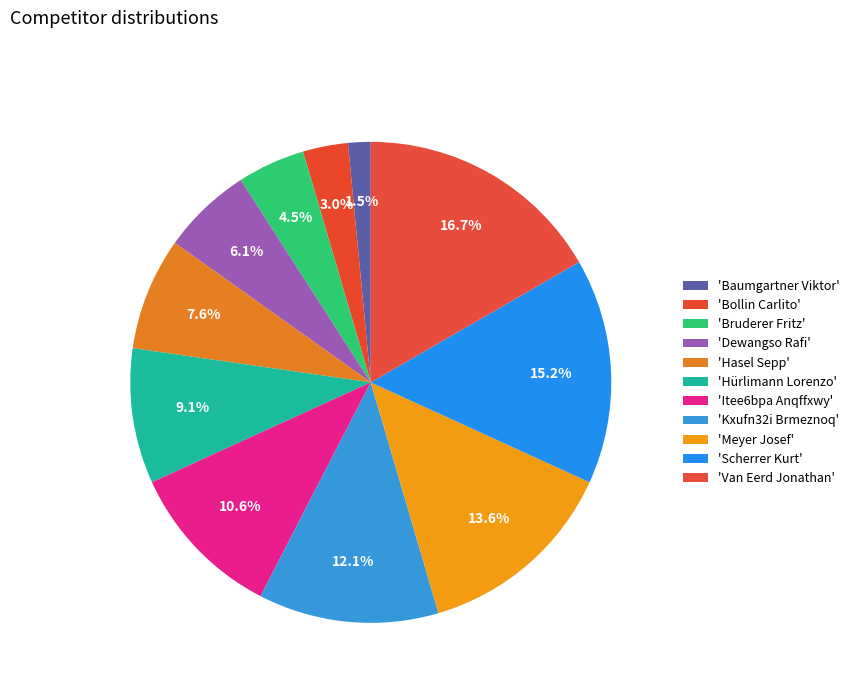

Does any single category account for the majority?

No